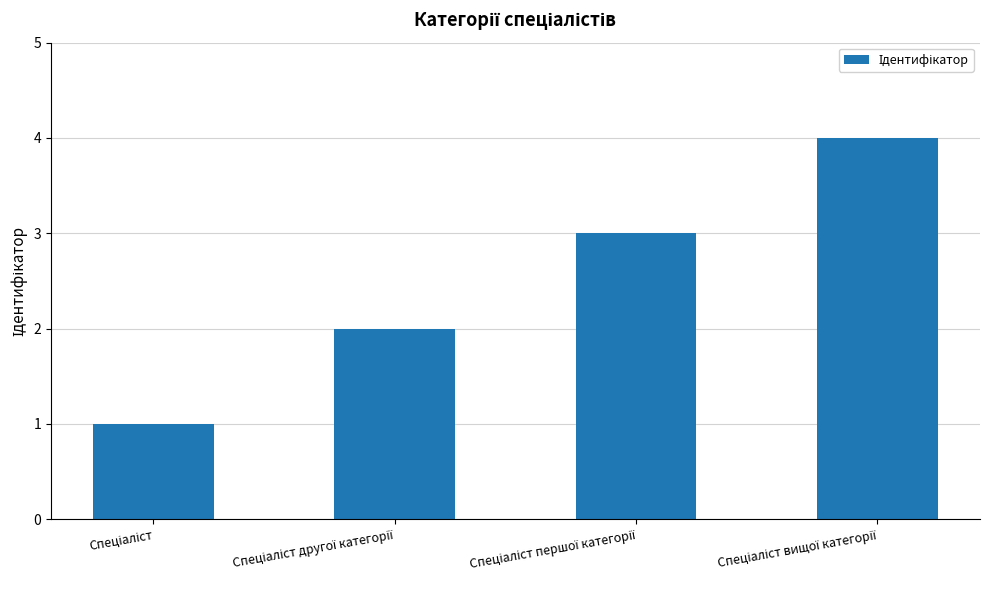

What is the greatest value displayed?

4